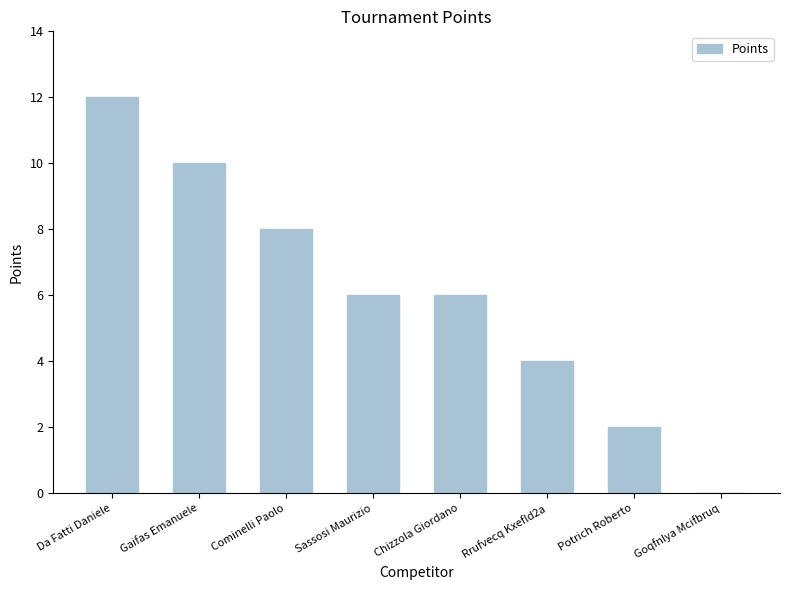

What value does the data have at Chizzola Giordano?

6